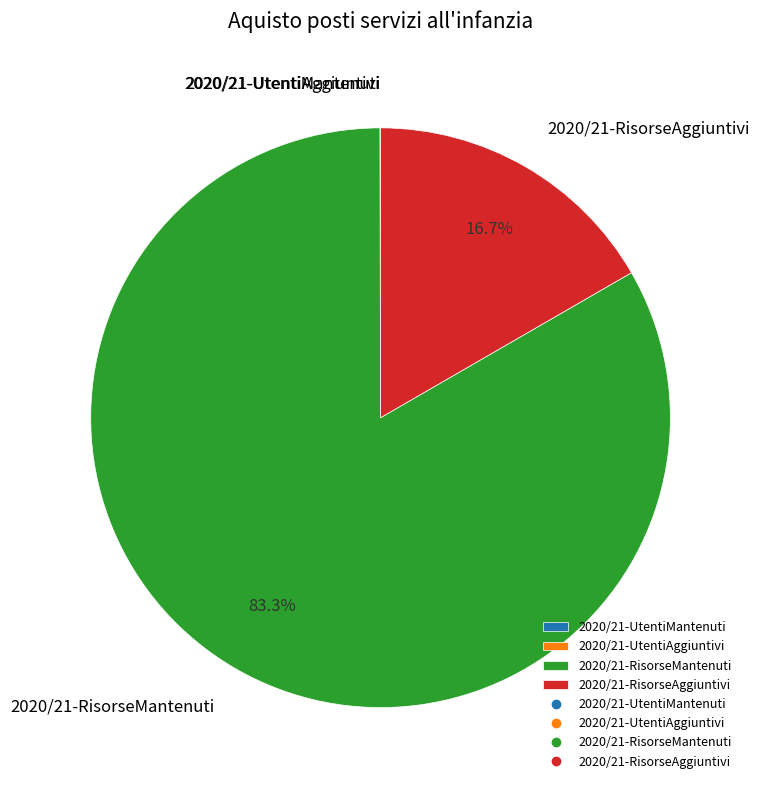

Combined, do 2020/21-RisorseMantenuti and 2020/21-RisorseAggiuntivi account for over 50%?

Yes